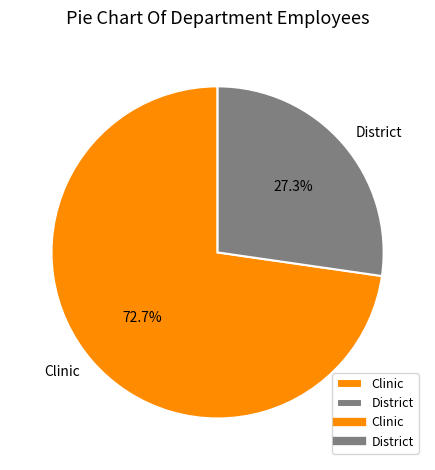

Which slice represents more than half of the pie?

Clinic